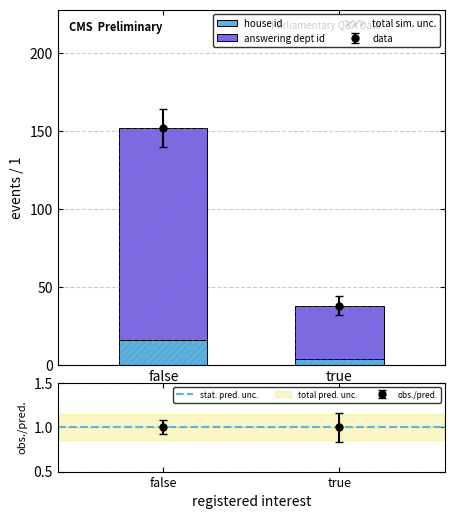

What is the lowest value of the stat. pred. unc. series?

1